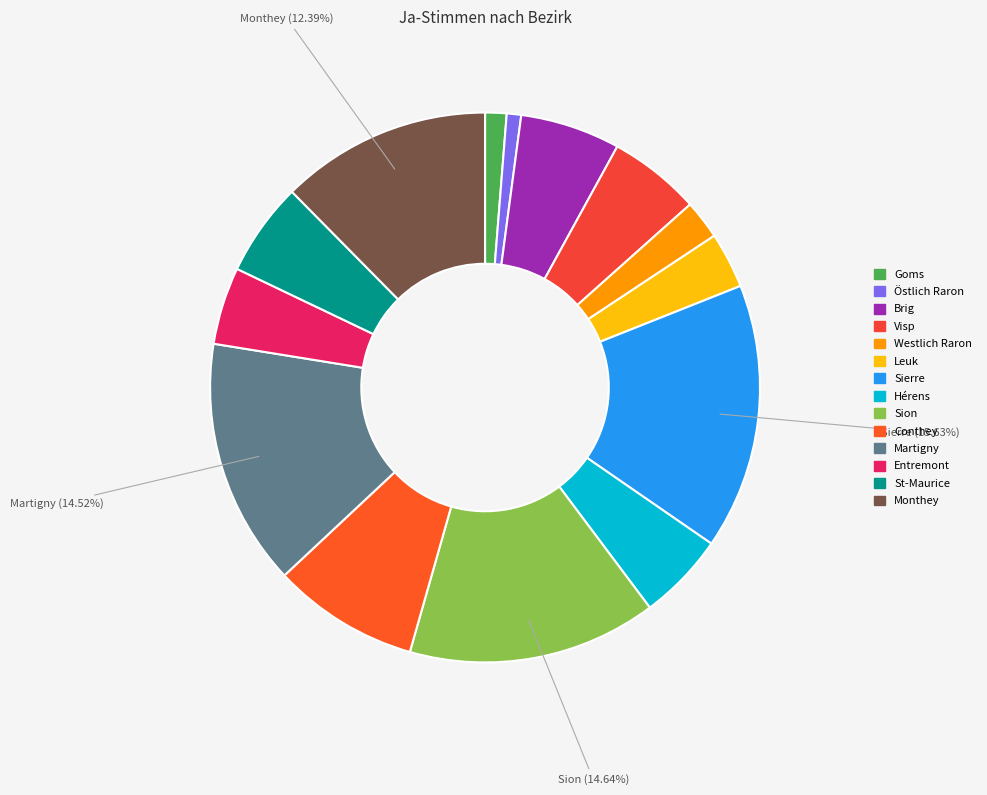

Count the number of slices in the pie.

14